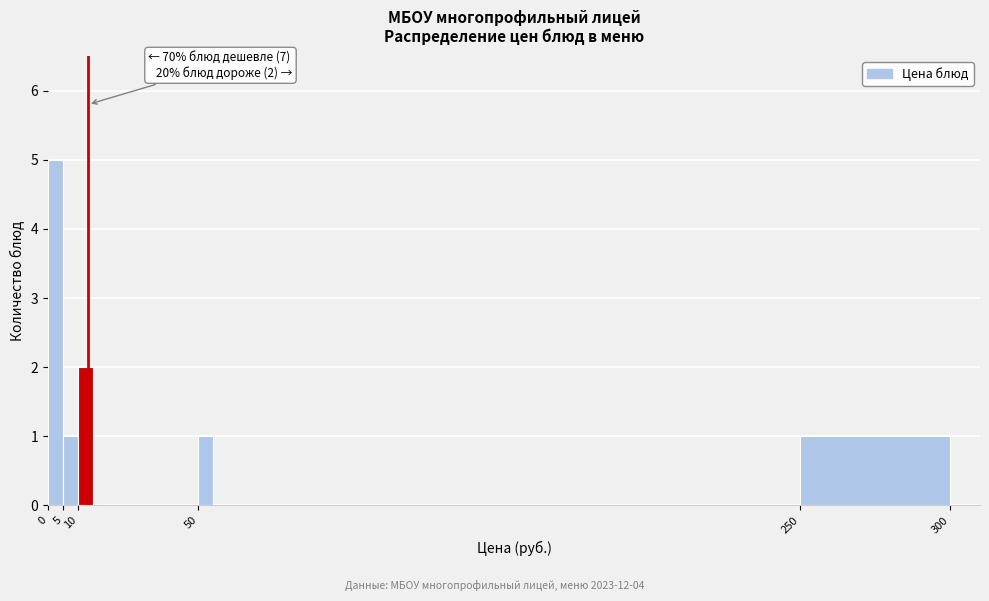

Over which range of the x-axis is the bar tallest?

0 to 5